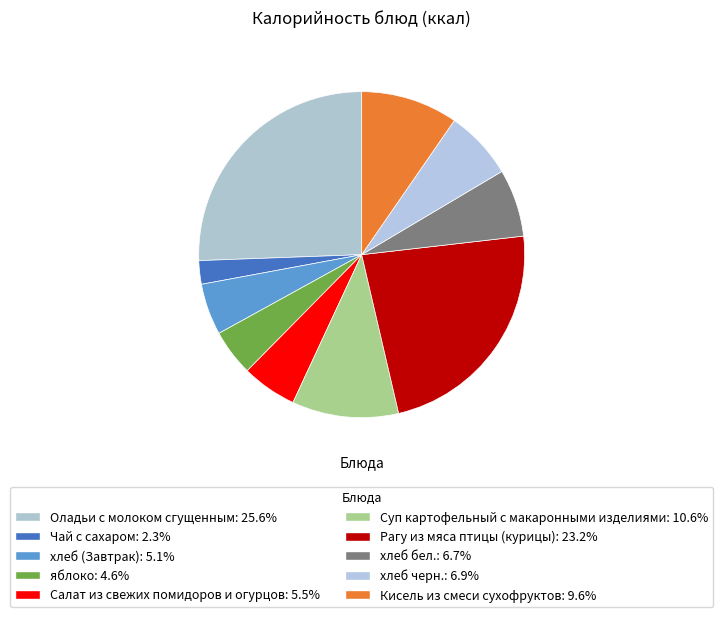

What is the ratio of the value at Салат из свежих помидоров и огурцов to the value at хлеб черн.?

0.8